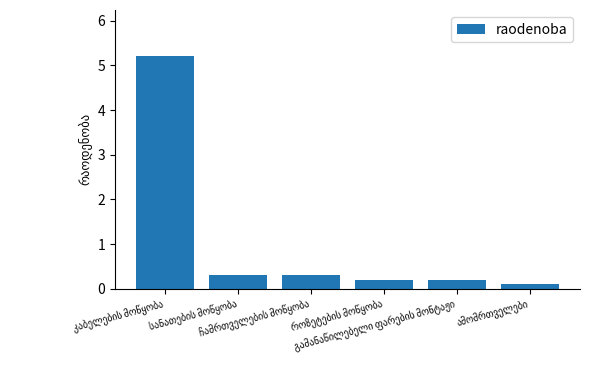

What is the greatest value displayed?

5.2